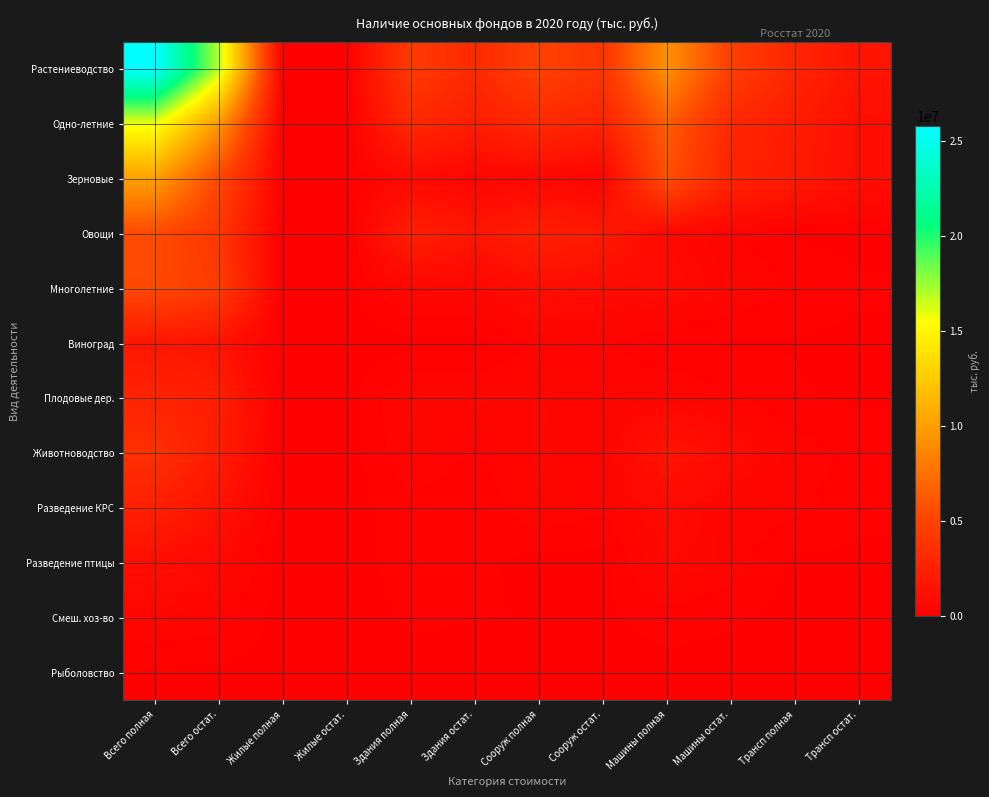

Which series has the largest total across all categories?

Растениеводство